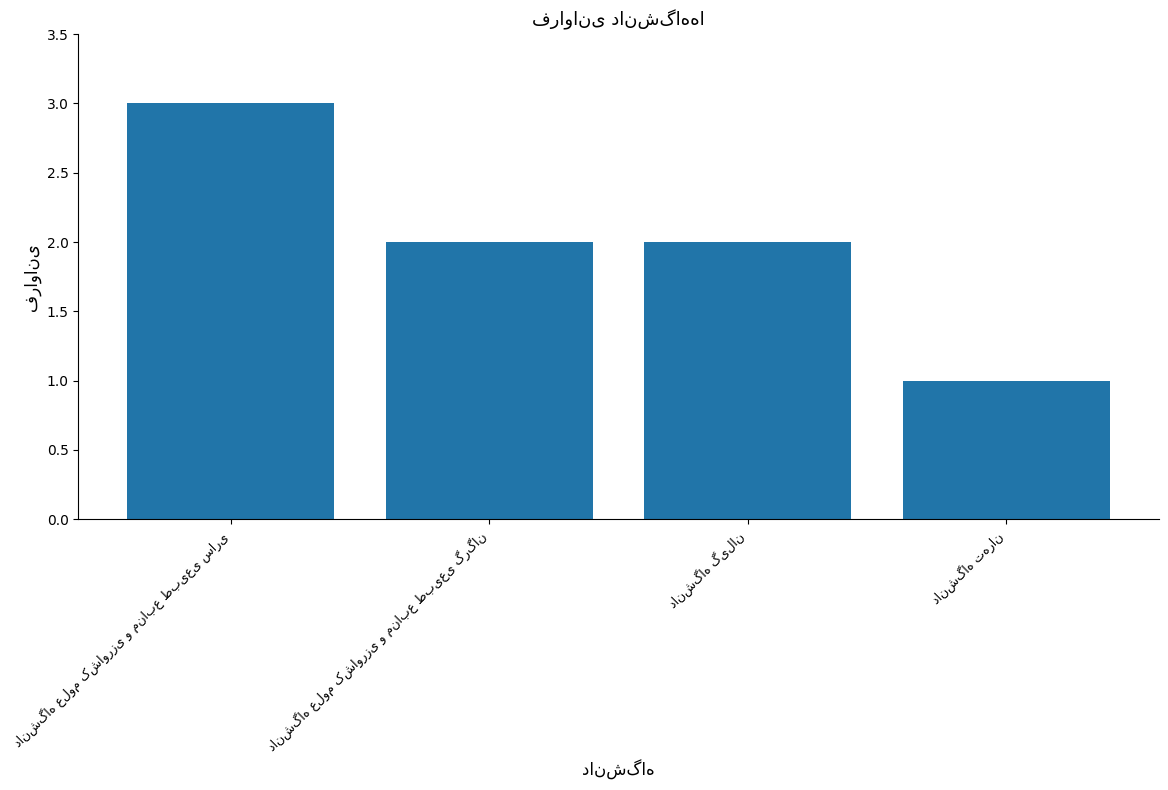

What is the maximum value shown in the chart?

3